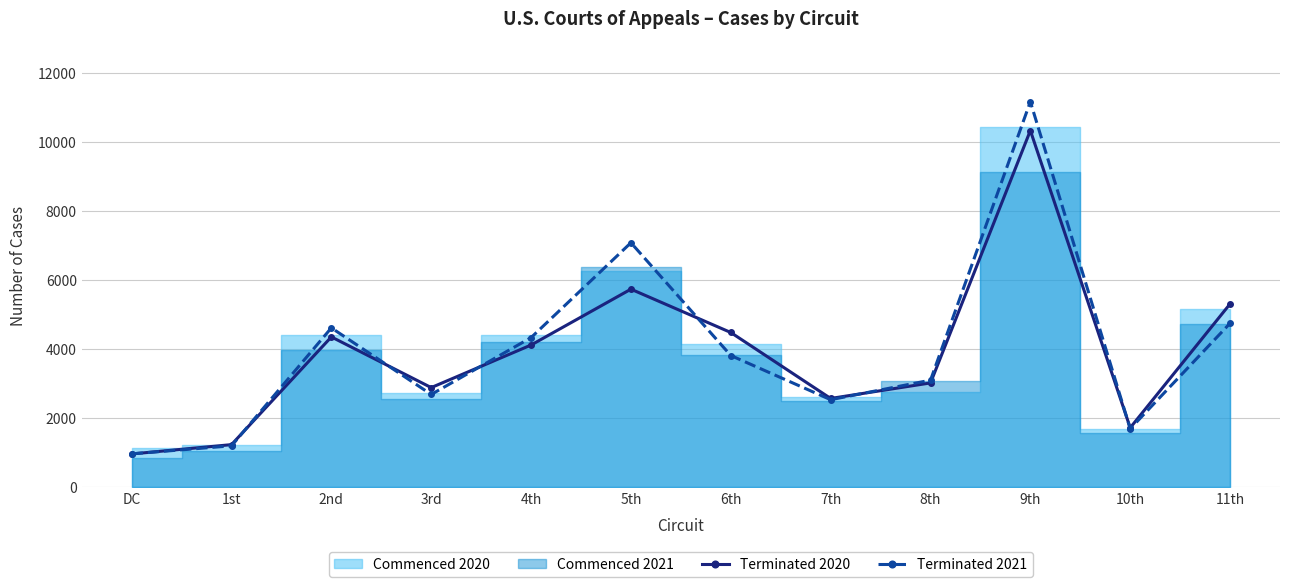

Which series has the largest total across all categories?

Terminated 2021